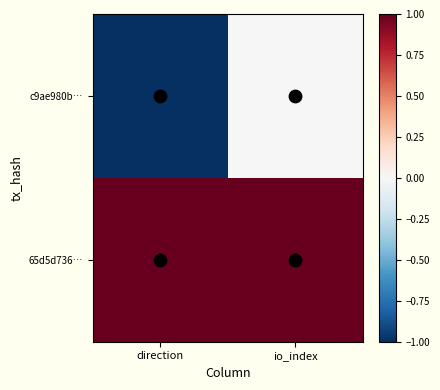

Which series has the widest spread of values?

c9ae980b…